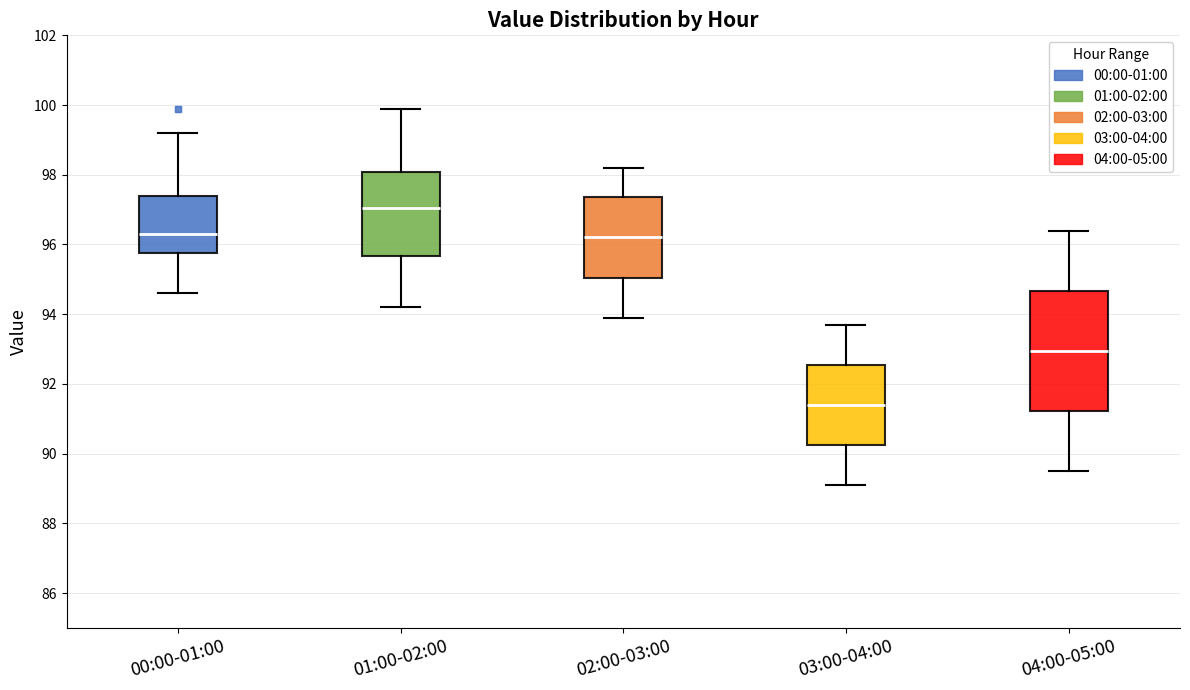

Which box is the tallest, from its lower edge to its upper edge?

04:00-05:00